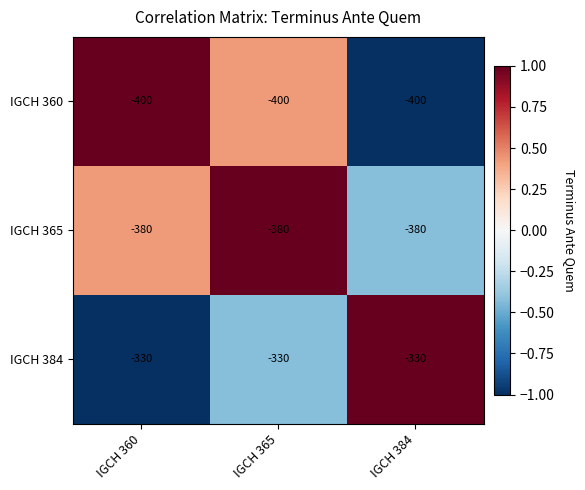

True or false: IGCH 384 has a value of -151 at IGCH 365.

False